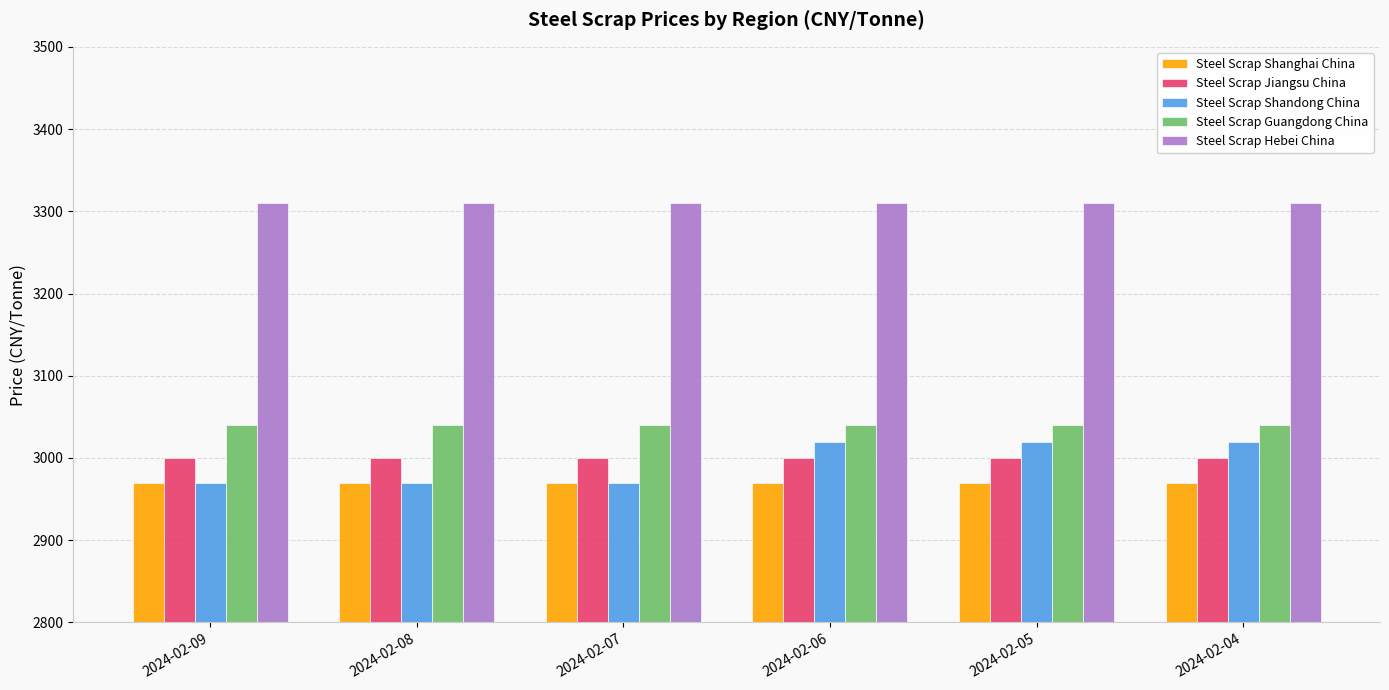

The value of Steel Scrap Shanghai China at 2024-02-07 is 1701. True or false?

False